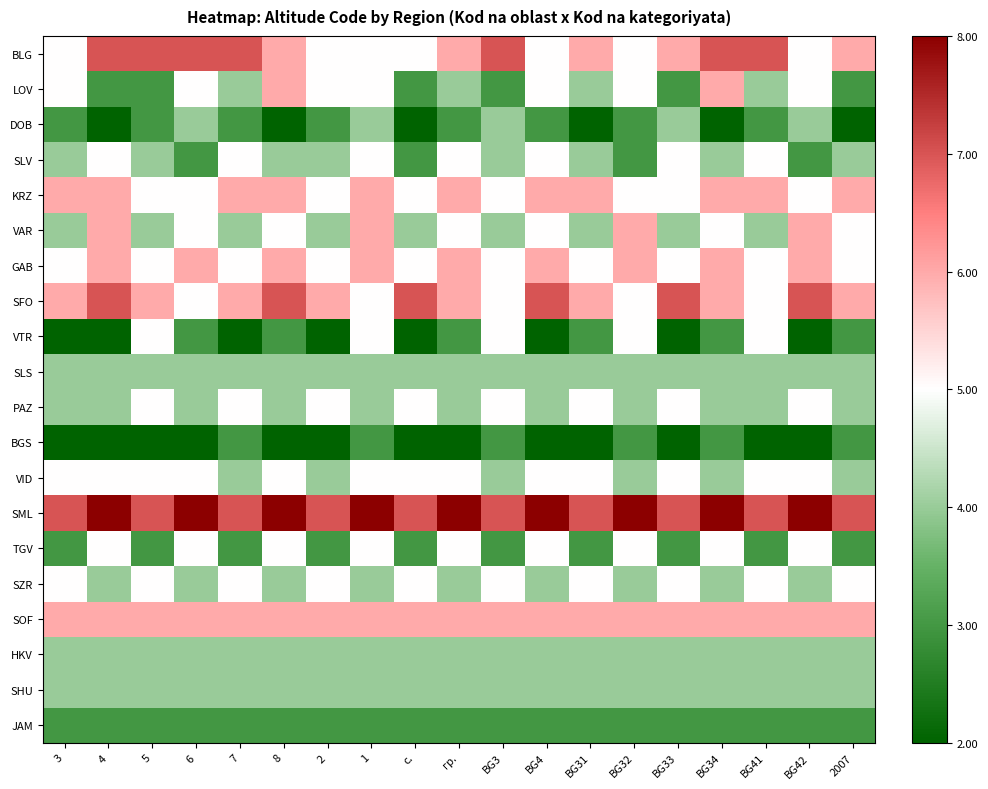

Reading right to left, what are all the values shown in this chart?

BLG: 2007=0.3	BG42=0.0	BG41=0.7	BG34=0.7	BG33=0.3	BG32=0.0	BG31=0.3	BG4=0.0	BG3=0.7	гр.=0.3	с.=0.0	1=0.0	2=0.0	8=0.3	7=0.7	6=0.7	5=0.7	4=0.7	3=0.0
LOV: 2007=-0.7	BG42=0.0	BG41=-0.3	BG34=0.3	BG33=-0.7	BG32=0.0	BG31=-0.3	BG4=0.0	BG3=-0.7	гр.=-0.3	с.=-0.7	1=0.0	2=0.0	8=0.3	7=-0.3	6=0.0	5=-0.7	4=-0.7	3=0.0
DOB: 2007=-1.0	BG42=-0.3	BG41=-0.7	BG34=-1.0	BG33=-0.3	BG32=-0.7	BG31=-1.0	BG4=-0.7	BG3=-0.3	гр.=-0.7	с.=-1.0	1=-0.3	2=-0.7	8=-1.0	7=-0.7	6=-0.3	5=-0.7	4=-1.0	3=-0.7
SLV: 2007=-0.3	BG42=-0.7	BG41=0.0	BG34=-0.3	BG33=0.0	BG32=-0.7	BG31=-0.3	BG4=0.0	BG3=-0.3	гр.=0.0	с.=-0.7	1=0.0	2=-0.3	8=-0.3	7=0.0	6=-0.7	5=-0.3	4=0.0	3=-0.3
KRZ: 2007=0.3	BG42=0.0	BG41=0.3	BG34=0.3	BG33=0.0	BG32=0.0	BG31=0.3	BG4=0.3	BG3=0.0	гр.=0.3	с.=0.0	1=0.3	2=0.0	8=0.3	7=0.3	6=0.0	5=0.0	4=0.3	3=0.3
VAR: 2007=0.0	BG42=0.3	BG41=-0.3	BG34=0.0	BG33=-0.3	BG32=0.3	BG31=-0.3	BG4=0.0	BG3=-0.3	гр.=0.0	с.=-0.3	1=0.3	2=-0.3	8=0.0	7=-0.3	6=0.0	5=-0.3	4=0.3	3=-0.3
GAB: 2007=0.0	BG42=0.3	BG41=0.0	BG34=0.3	BG33=0.0	BG32=0.3	BG31=0.0	BG4=0.3	BG3=0.0	гр.=0.3	с.=0.0	1=0.3	2=0.0	8=0.3	7=0.0	6=0.3	5=0.0	4=0.3	3=0.0
SFO: 2007=0.3	BG42=0.7	BG41=0.0	BG34=0.3	BG33=0.7	BG32=0.0	BG31=0.3	BG4=0.7	BG3=0.0	гр.=0.3	с.=0.7	1=0.0	2=0.3	8=0.7	7=0.3	6=0.0	5=0.3	4=0.7	3=0.3
VTR: 2007=-0.7	BG42=-1.0	BG41=0.0	BG34=-0.7	BG33=-1.0	BG32=0.0	BG31=-0.7	BG4=-1.0	BG3=0.0	гр.=-0.7	с.=-1.0	1=0.0	2=-1.0	8=-0.7	7=-1.0	6=-0.7	5=0.0	4=-1.0	3=-1.0
SLS: 2007=-0.3	BG42=-0.3	BG41=-0.3	BG34=-0.3	BG33=-0.3	BG32=-0.3	BG31=-0.3	BG4=-0.3	BG3=-0.3	гр.=-0.3	с.=-0.3	1=-0.3	2=-0.3	8=-0.3	7=-0.3	6=-0.3	5=-0.3	4=-0.3	3=-0.3
PAZ: 2007=-0.3	BG42=0.0	BG41=-0.3	BG34=-0.3	BG33=0.0	BG32=-0.3	BG31=0.0	BG4=-0.3	BG3=0.0	гр.=-0.3	с.=0.0	1=-0.3	2=0.0	8=-0.3	7=0.0	6=-0.3	5=0.0	4=-0.3	3=-0.3
BGS: 2007=-0.7	BG42=-1.0	BG41=-1.0	BG34=-0.7	BG33=-1.0	BG32=-0.7	BG31=-1.0	BG4=-1.0	BG3=-0.7	гр.=-1.0	с.=-1.0	1=-0.7	2=-1.0	8=-1.0	7=-0.7	6=-1.0	5=-1.0	4=-1.0	3=-1.0
VID: 2007=-0.3	BG42=0.0	BG41=0.0	BG34=-0.3	BG33=0.0	BG32=-0.3	BG31=0.0	BG4=0.0	BG3=-0.3	гр.=0.0	с.=0.0	1=0.0	2=-0.3	8=0.0	7=-0.3	6=0.0	5=0.0	4=0.0	3=0.0
SML: 2007=0.7	BG42=1.0	BG41=0.7	BG34=1.0	BG33=0.7	BG32=1.0	BG31=0.7	BG4=1.0	BG3=0.7	гр.=1.0	с.=0.7	1=1.0	2=0.7	8=1.0	7=0.7	6=1.0	5=0.7	4=1.0	3=0.7
TGV: 2007=-0.7	BG42=0.0	BG41=-0.7	BG34=0.0	BG33=-0.7	BG32=0.0	BG31=-0.7	BG4=0.0	BG3=-0.7	гр.=0.0	с.=-0.7	1=0.0	2=-0.7	8=0.0	7=-0.7	6=0.0	5=-0.7	4=0.0	3=-0.7
SZR: 2007=0.0	BG42=-0.3	BG41=0.0	BG34=-0.3	BG33=0.0	BG32=-0.3	BG31=0.0	BG4=-0.3	BG3=0.0	гр.=-0.3	с.=0.0	1=-0.3	2=0.0	8=-0.3	7=0.0	6=-0.3	5=0.0	4=-0.3	3=0.0
SOF: 2007=0.3	BG42=0.3	BG41=0.3	BG34=0.3	BG33=0.3	BG32=0.3	BG31=0.3	BG4=0.3	BG3=0.3	гр.=0.3	с.=0.3	1=0.3	2=0.3	8=0.3	7=0.3	6=0.3	5=0.3	4=0.3	3=0.3
HKV: 2007=-0.3	BG42=-0.3	BG41=-0.3	BG34=-0.3	BG33=-0.3	BG32=-0.3	BG31=-0.3	BG4=-0.3	BG3=-0.3	гр.=-0.3	с.=-0.3	1=-0.3	2=-0.3	8=-0.3	7=-0.3	6=-0.3	5=-0.3	4=-0.3	3=-0.3
SHU: 2007=-0.3	BG42=-0.3	BG41=-0.3	BG34=-0.3	BG33=-0.3	BG32=-0.3	BG31=-0.3	BG4=-0.3	BG3=-0.3	гр.=-0.3	с.=-0.3	1=-0.3	2=-0.3	8=-0.3	7=-0.3	6=-0.3	5=-0.3	4=-0.3	3=-0.3
JAM: 2007=-0.7	BG42=-0.7	BG41=-0.7	BG34=-0.7	BG33=-0.7	BG32=-0.7	BG31=-0.7	BG4=-0.7	BG3=-0.7	гр.=-0.7	с.=-0.7	1=-0.7	2=-0.7	8=-0.7	7=-0.7	6=-0.7	5=-0.7	4=-0.7	3=-0.7